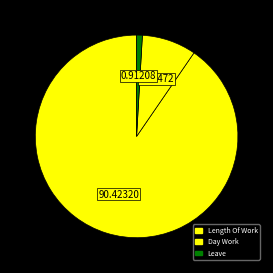

How many segments does this pie chart have?

3